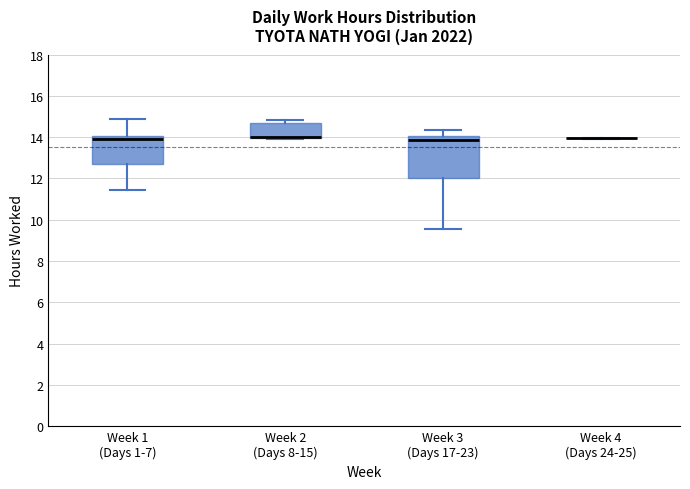

Where is the lower edge of the box for Week 2 (Days 8-15) on the y-axis? The values are not printed on the chart, so give them approximately, as read against the axis.

14.0